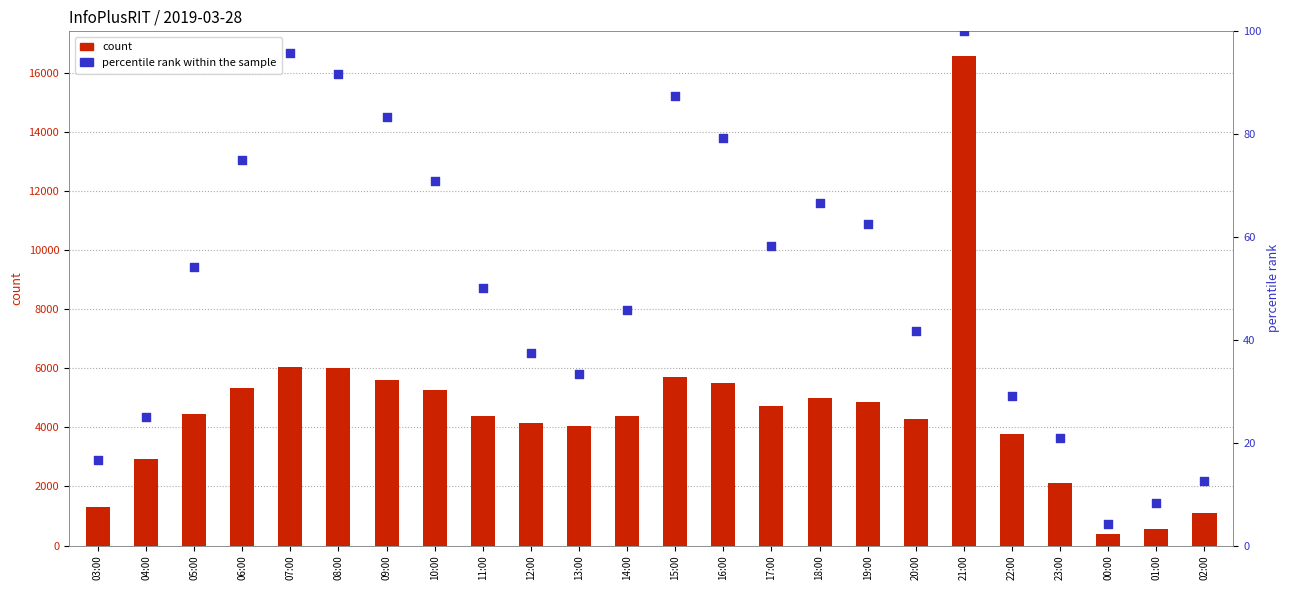

What are all the series names shown in the legend?

count, percentile rank within the sample